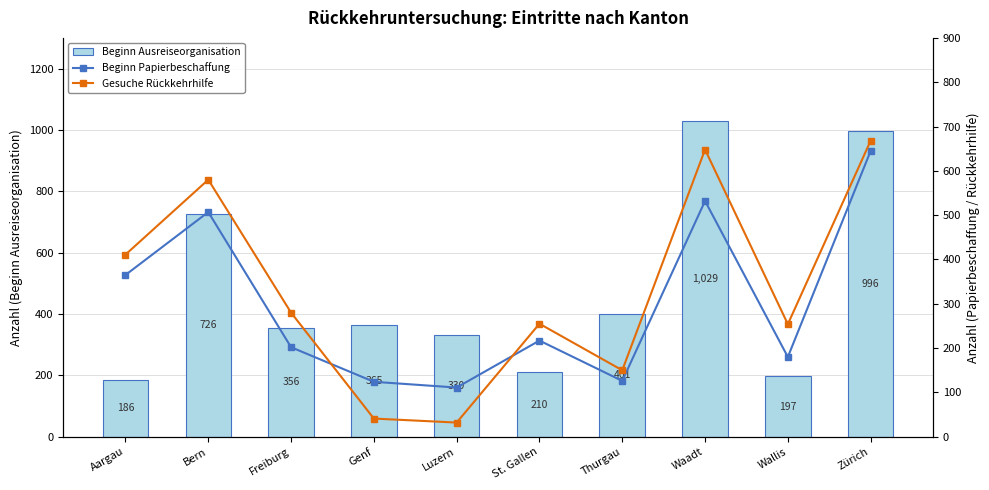

The value of Gesuche Rückkehrhilfe at Wallis is 254. True or false?

True